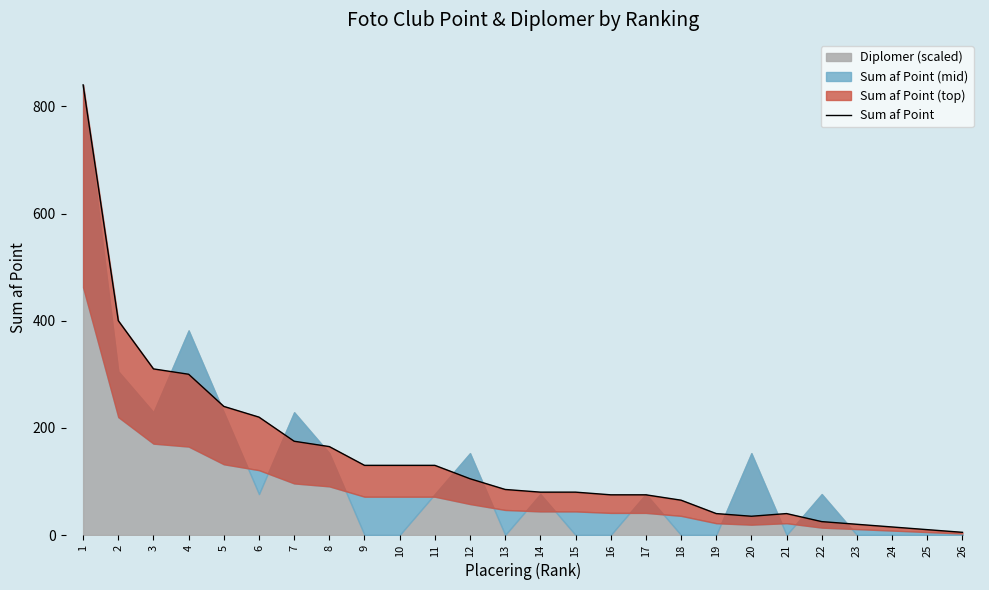

What is the maximum value shown in the chart?

840